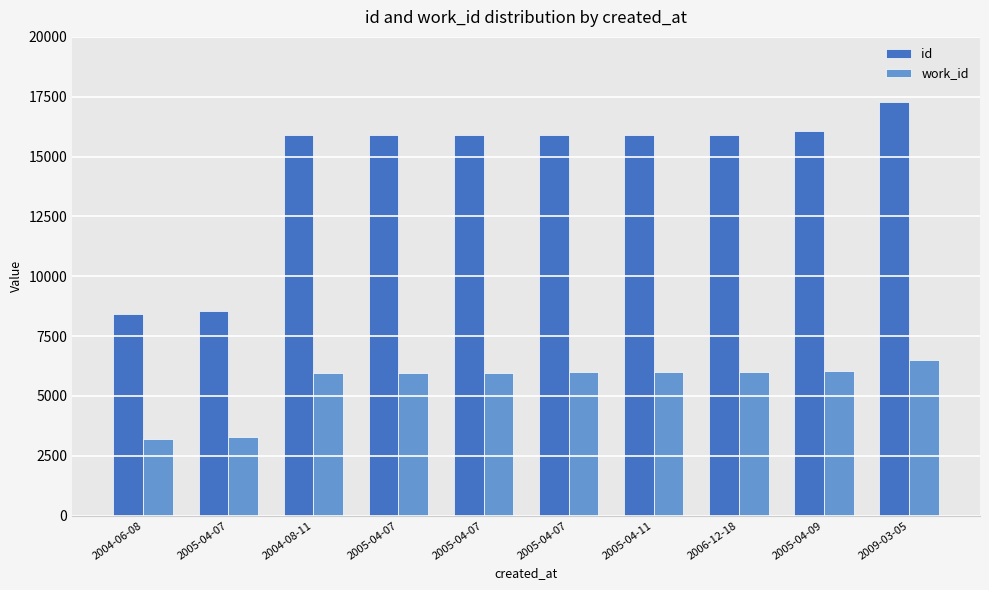

Does the chart contain any negative values?

No